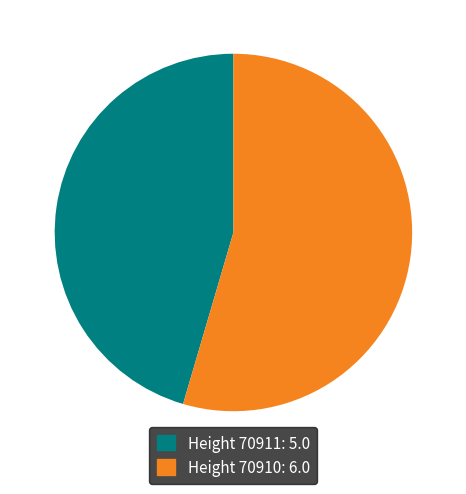

Is there a majority slice in this chart?

Yes